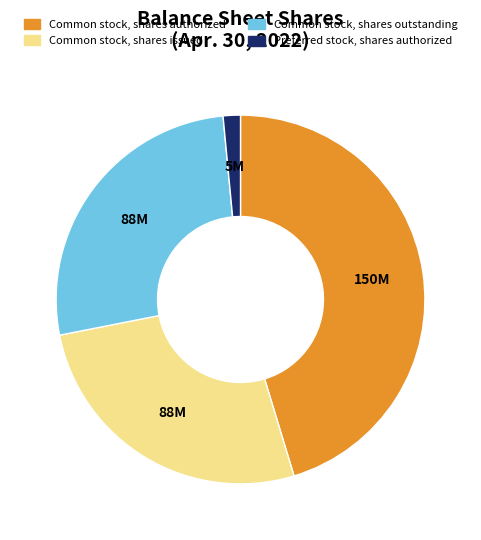

How many segments does this pie chart have?

4